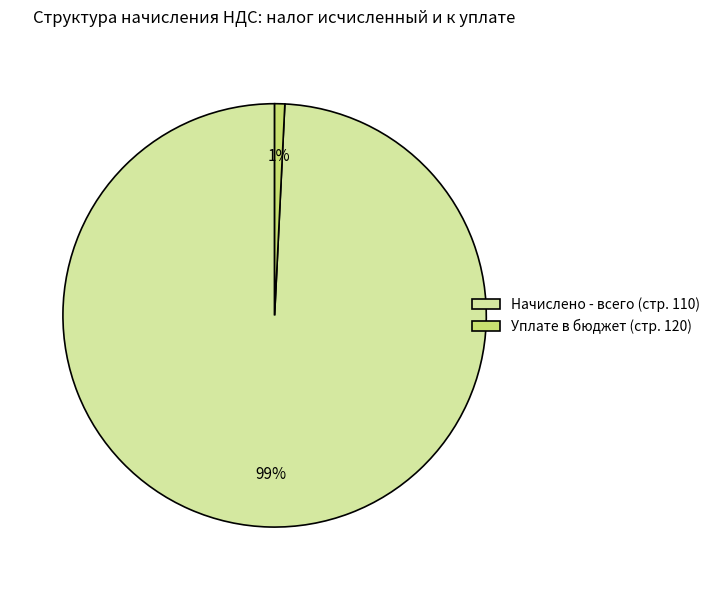

Do Начислено - всего (стр. 110) and Уплате в бюджет (стр. 120) together represent more than half of the pie?

Yes